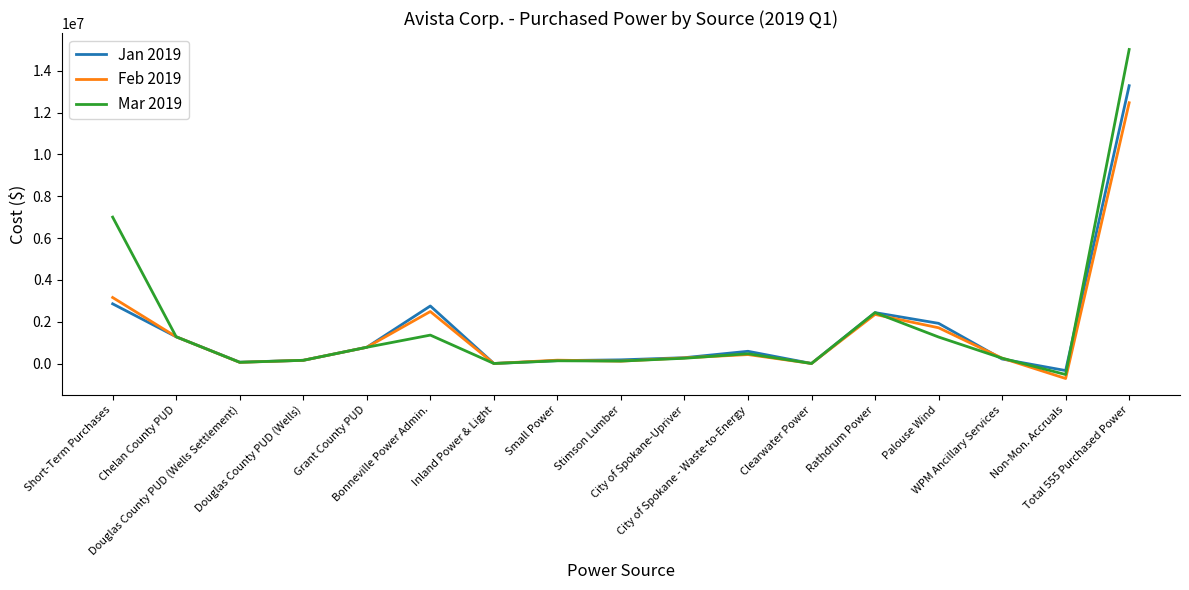

What is the lowest value of the Feb 2019 series?

-717182